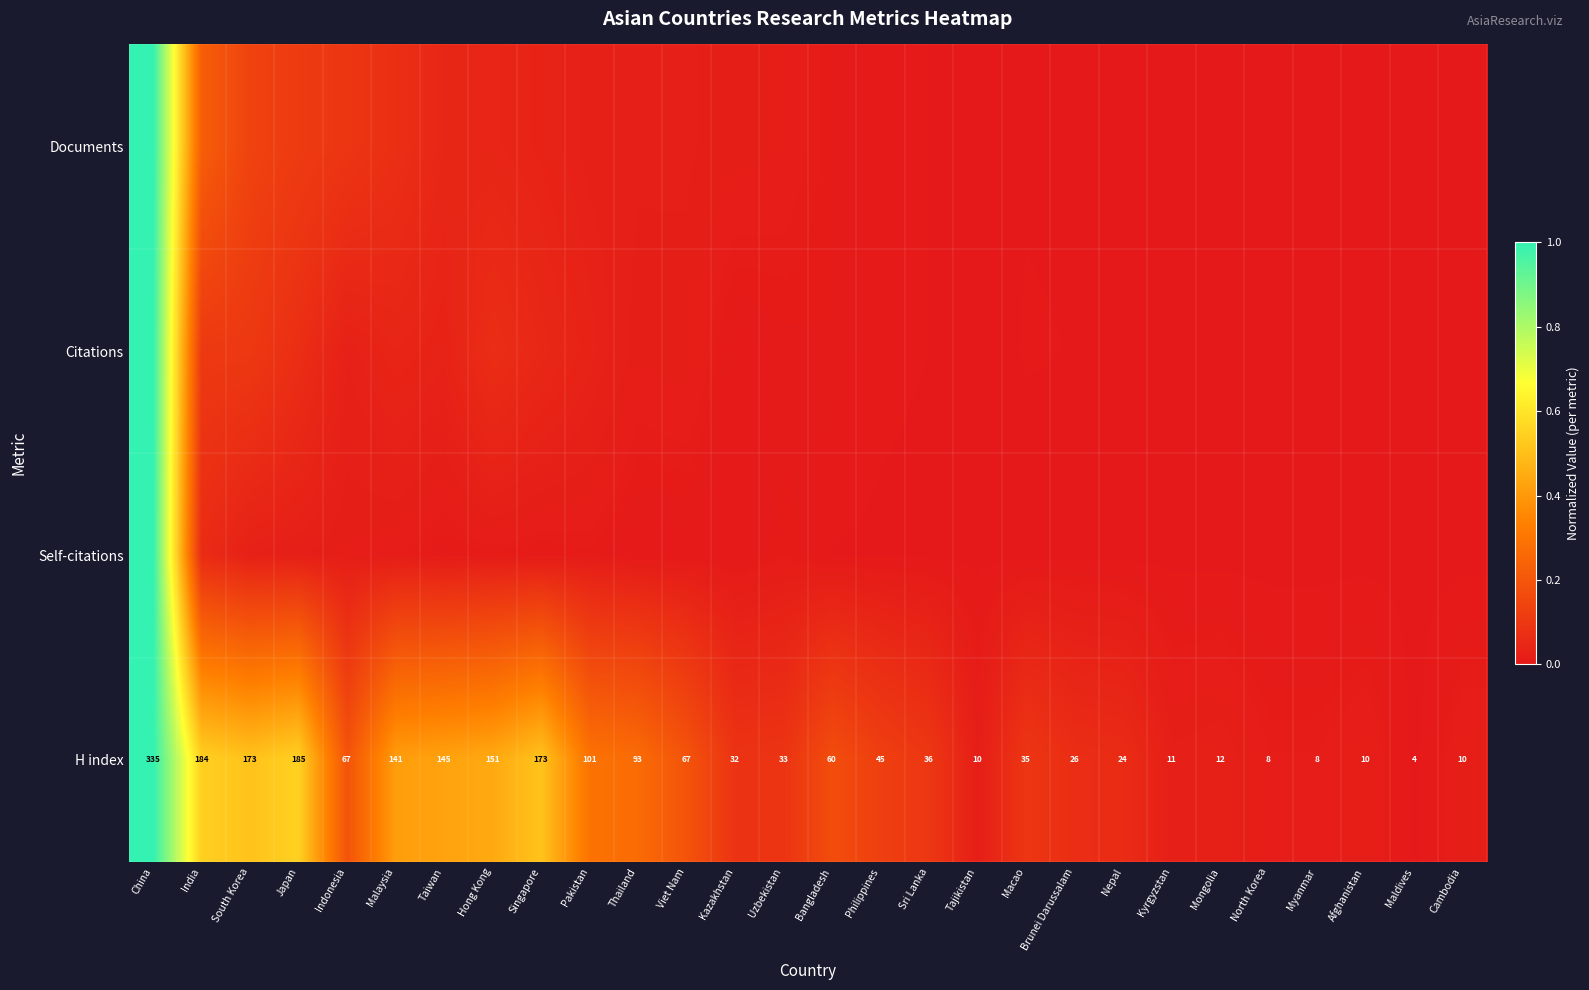

Where does the H index series first go above 45?

China